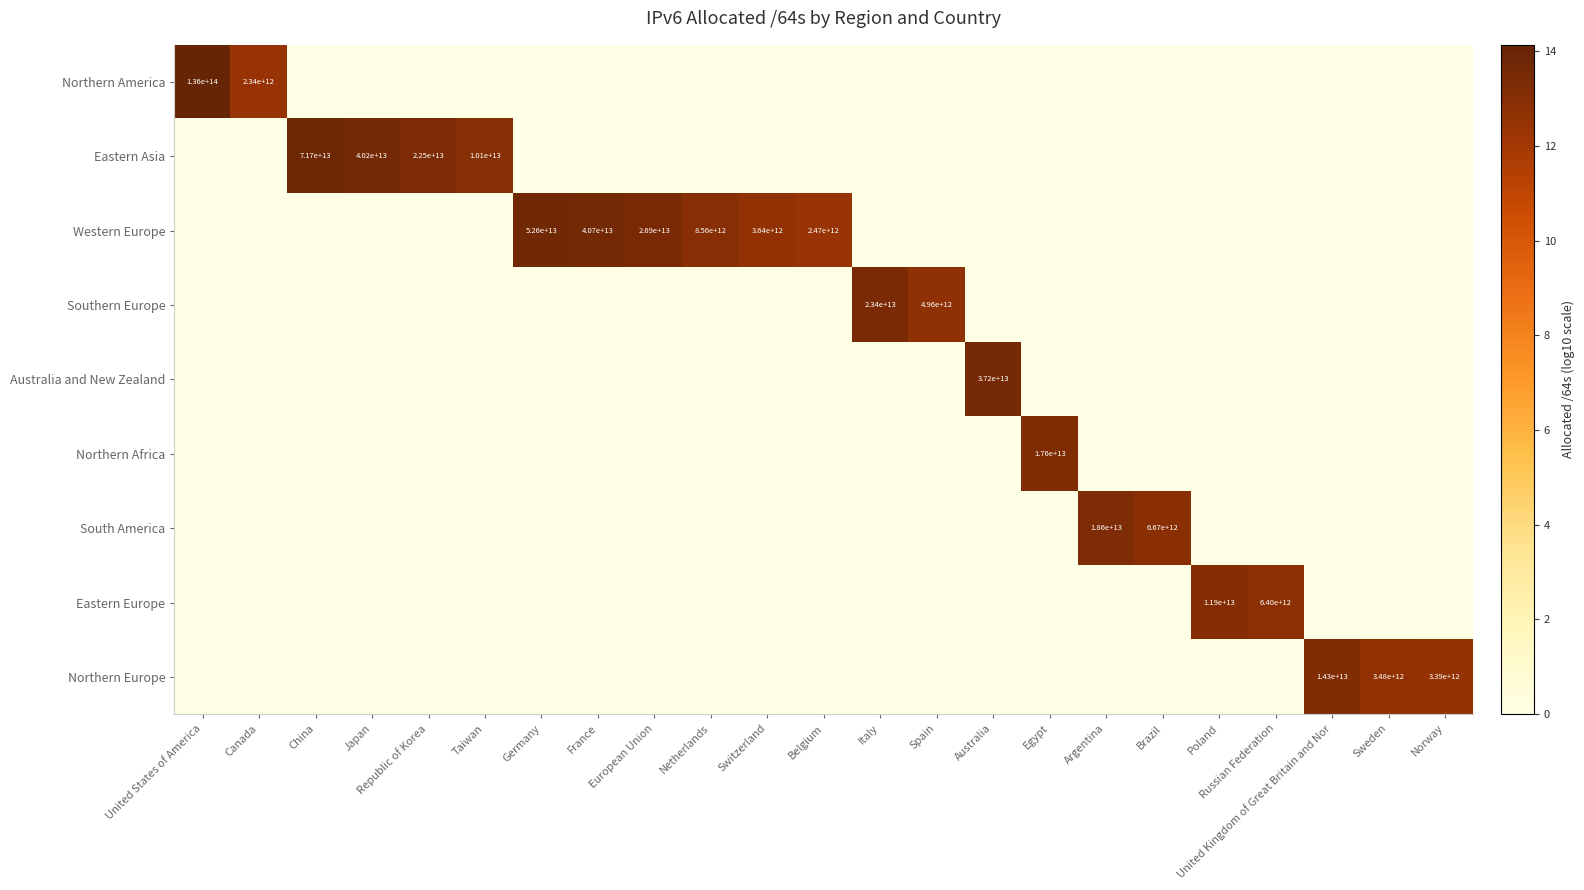

True or false: Western Europe has a value of 65354036216005 at France.

False